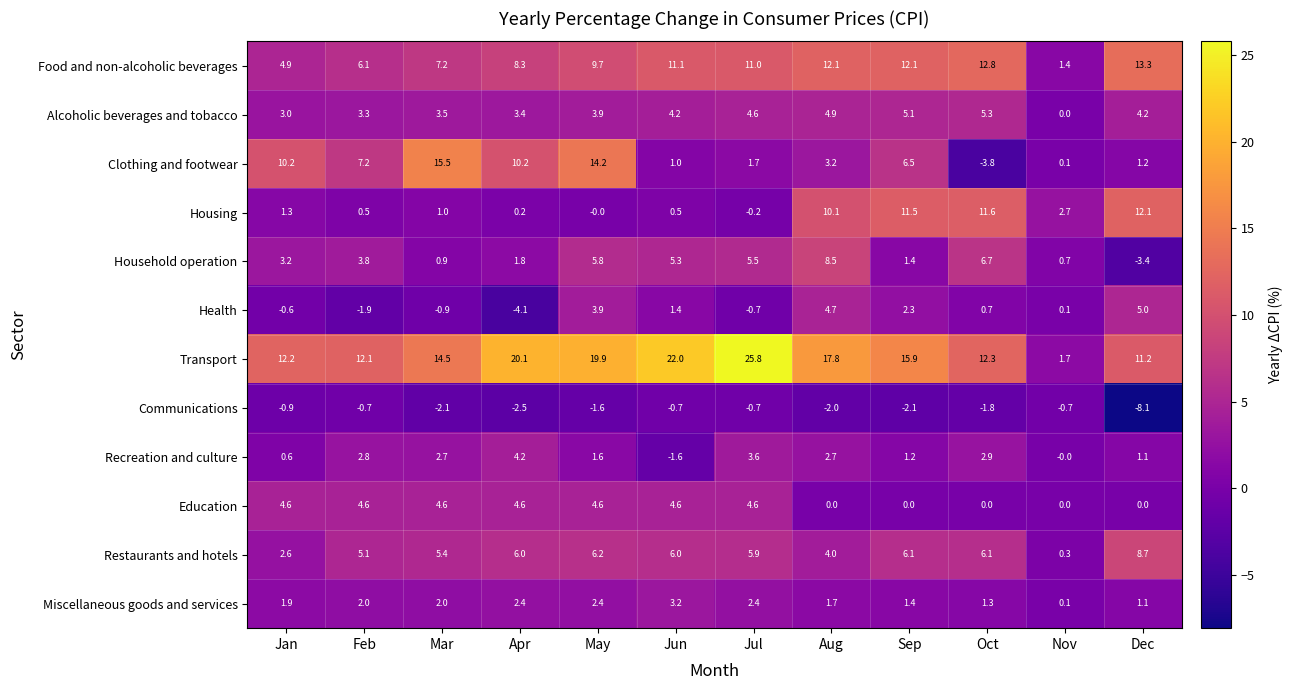

At which category does the chart reach its peak across all series?

Jul